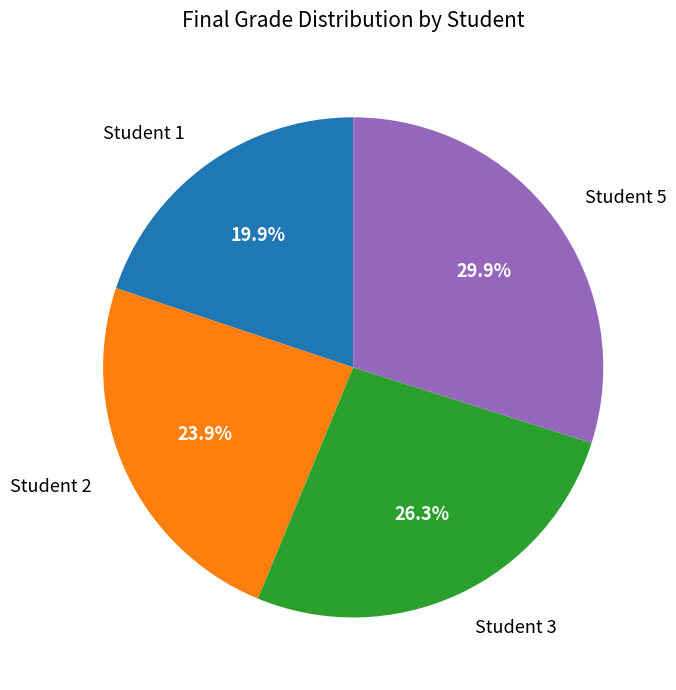

Is there any slice that represents more than half of the pie?

No